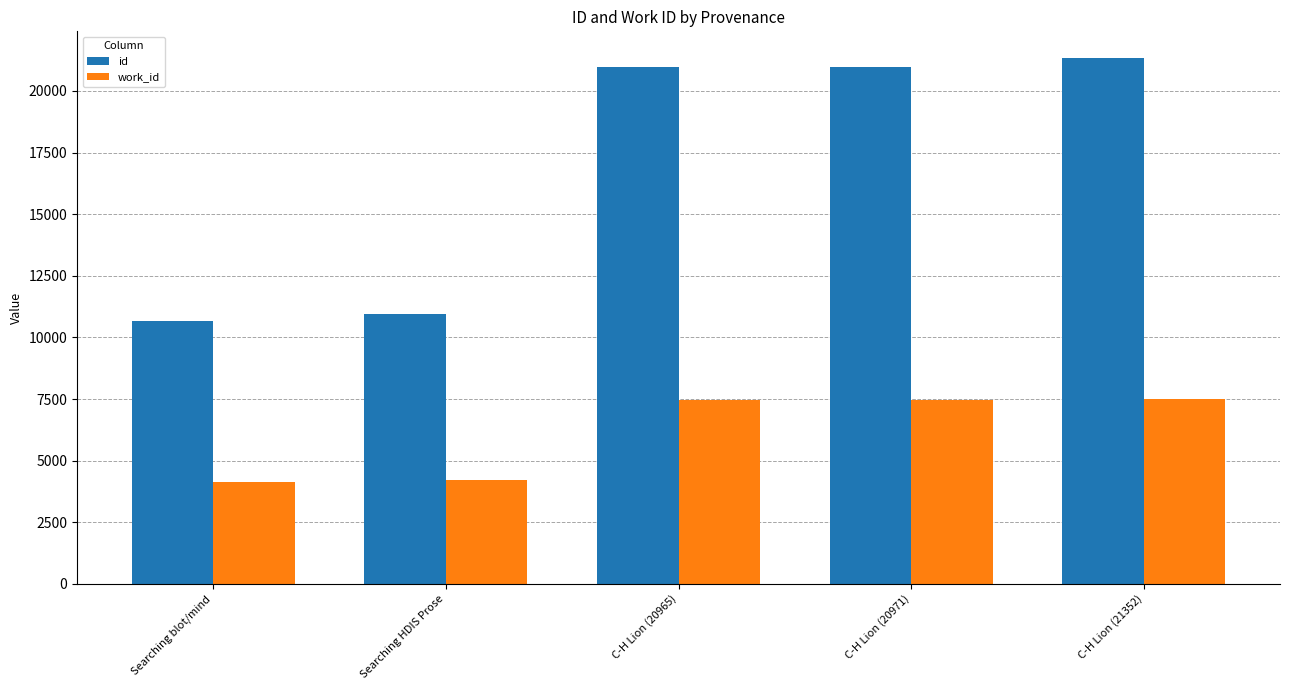

At which category is the sum across all series the highest?

C-H Lion (21352)